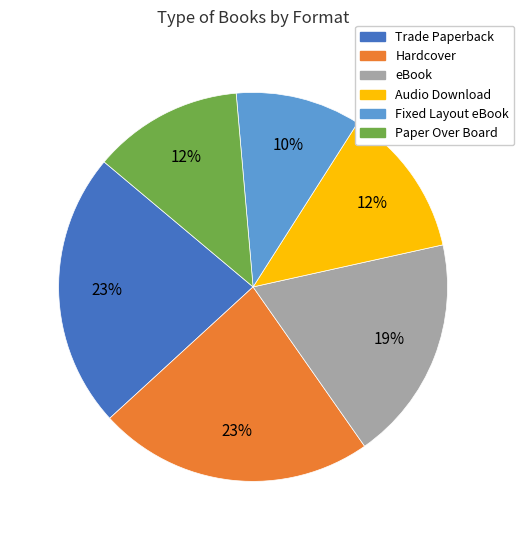

To the nearest percent, what is the average slice percentage?

17%